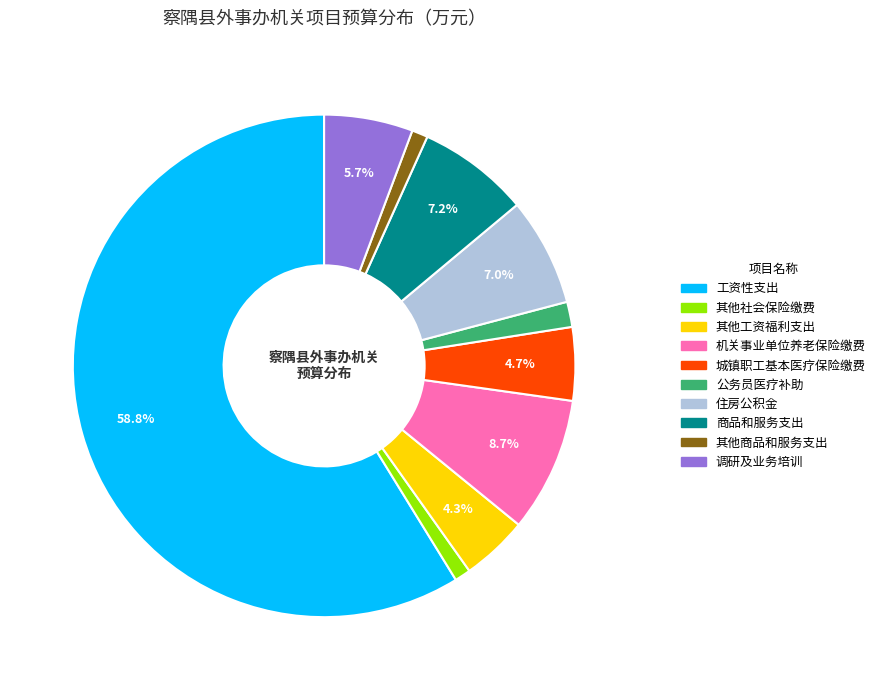

Which slice represents more than half of the pie?

工资性支出